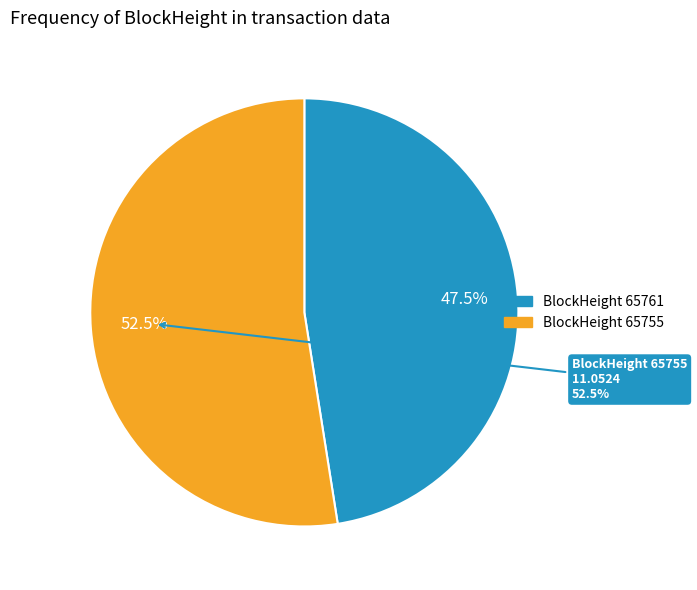

How many slices are in this pie chart?

2